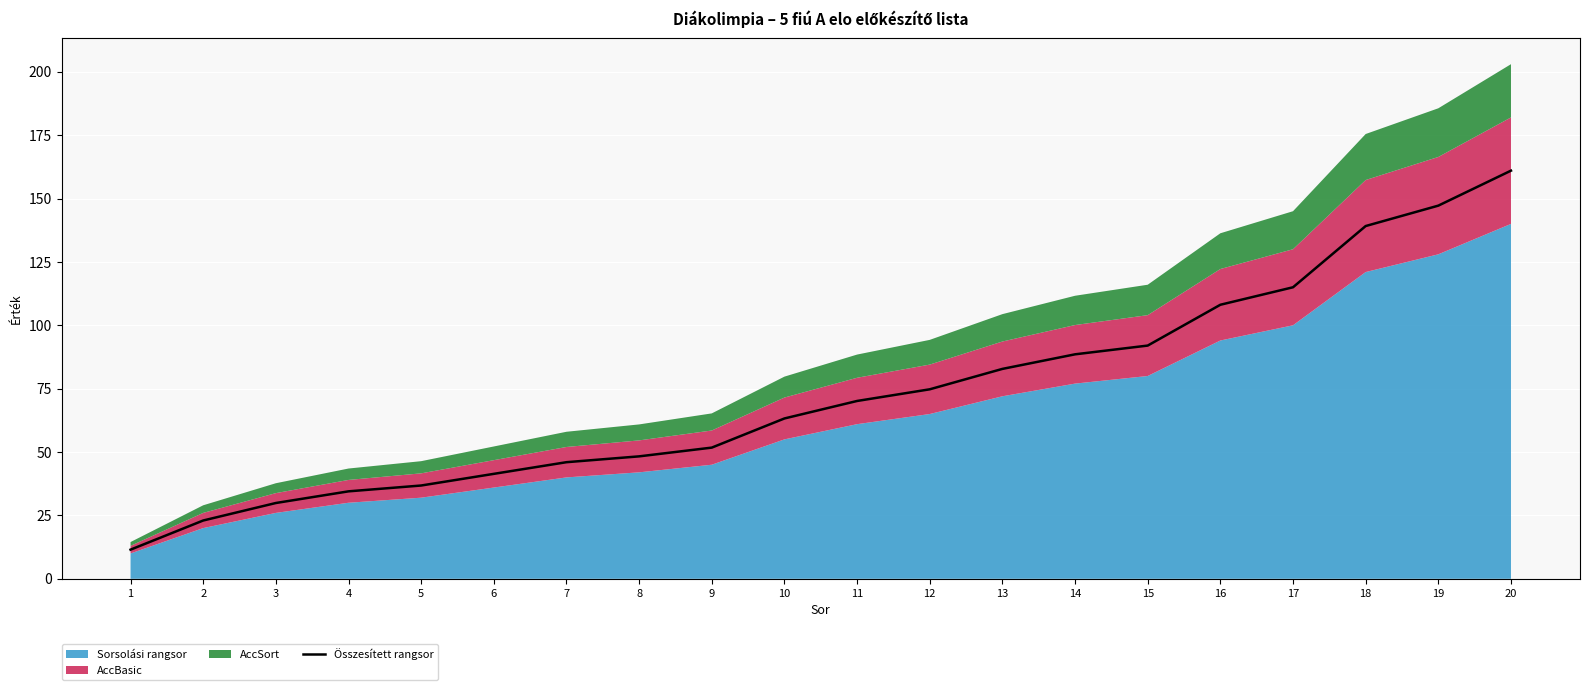

True or false: the data shows 109.3 at 10.

False